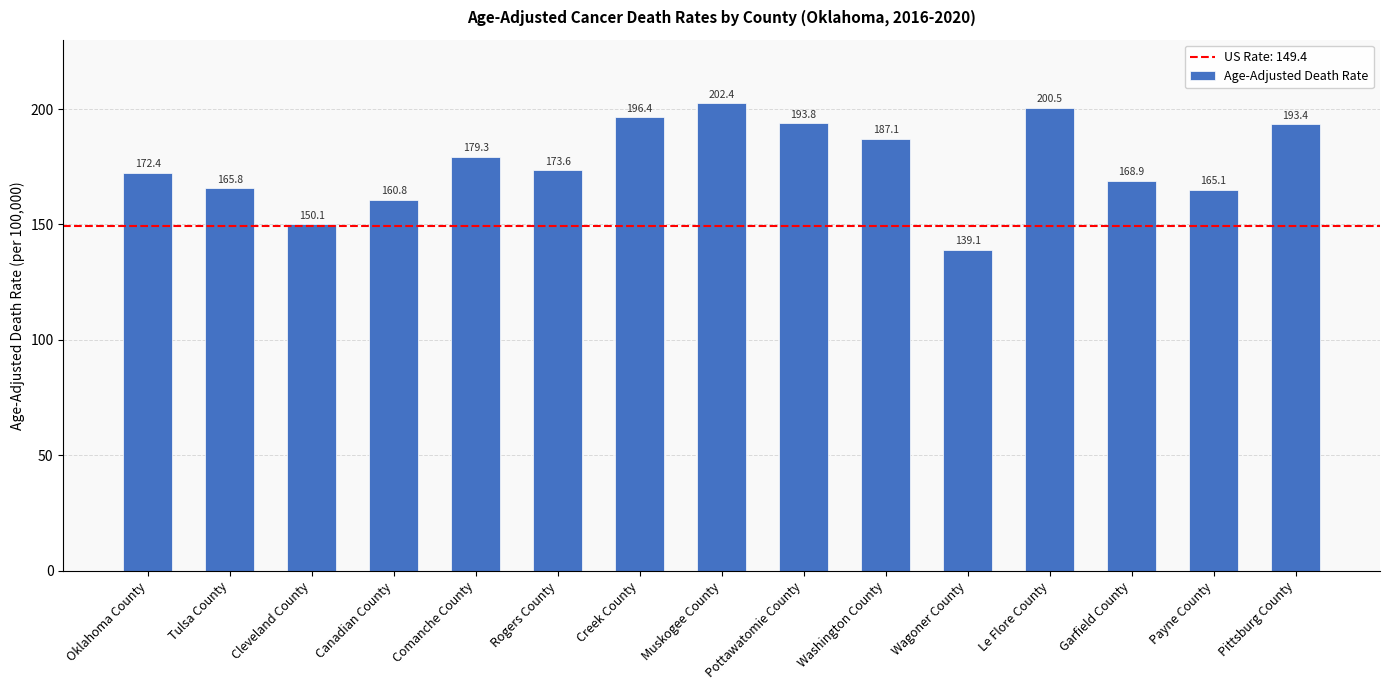

Between Pottawatomie County and Payne County, which is larger?

Pottawatomie County